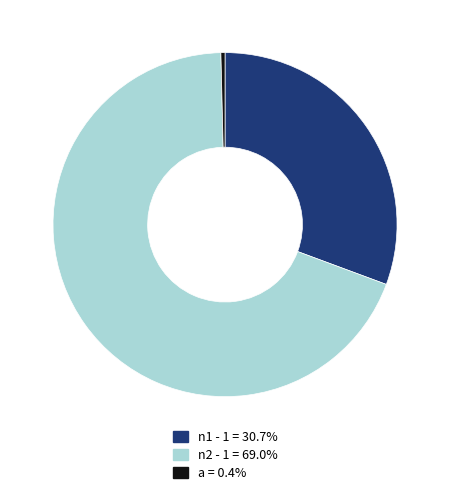

Do n2 - 1 = and n1 - 1 = together represent more than half of the pie?

Yes